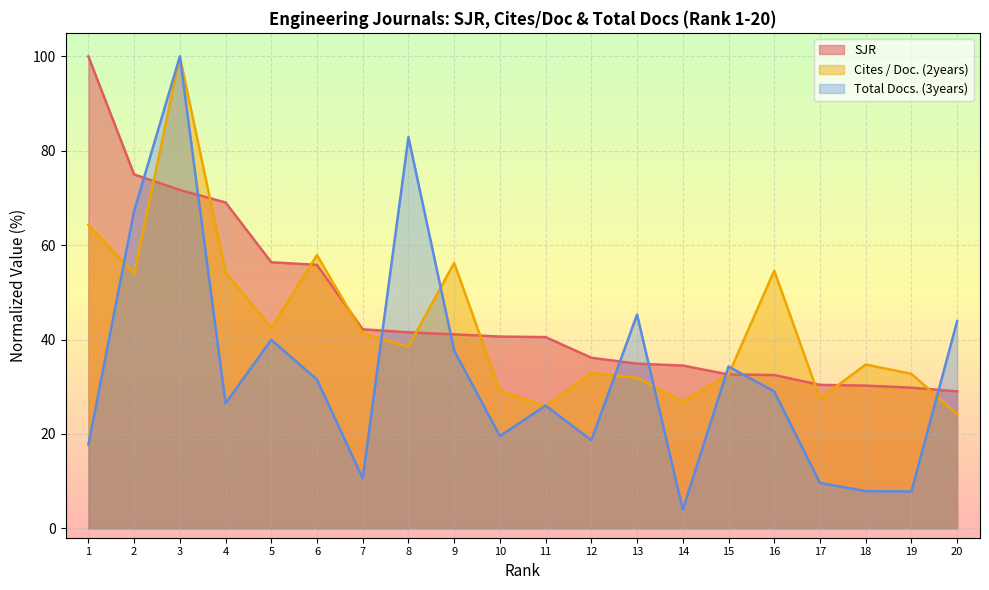

At which category does Cites / Doc. (2years) reach its first local peak?

3